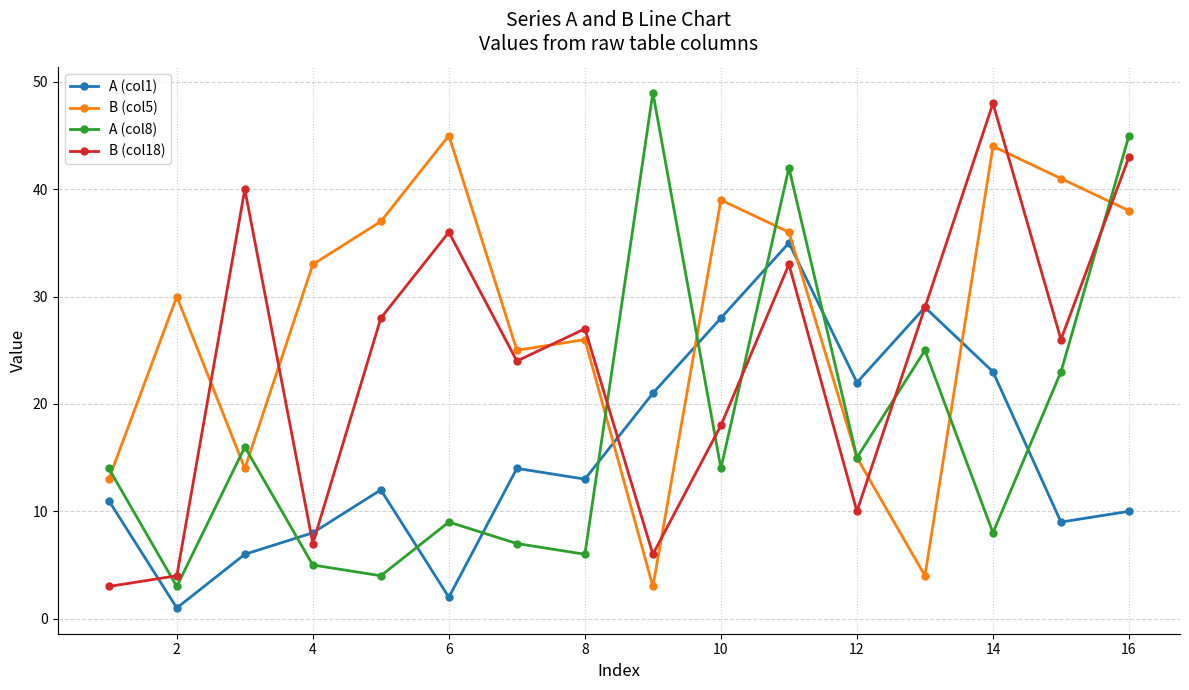

At how many categories does at least one series exceed 47?

2